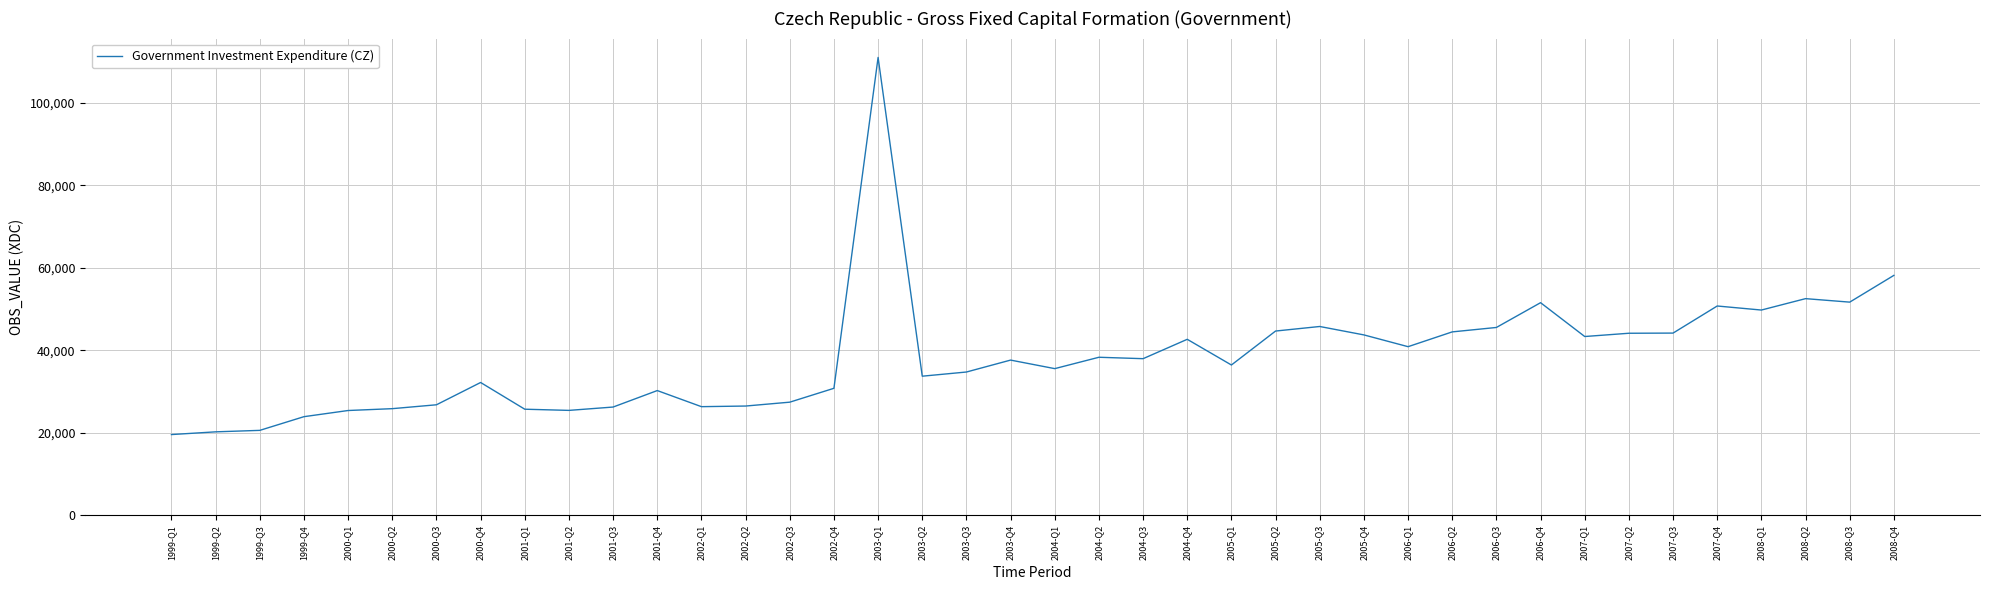

At which label is the value closest to 65315?

2008-Q4